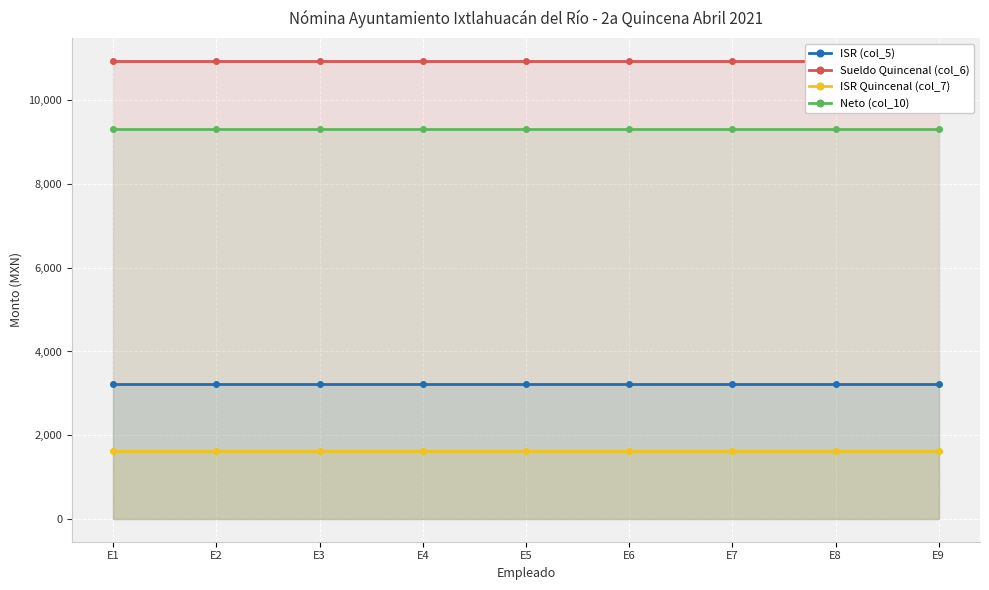

Which series has the largest total across all categories?

Sueldo Quincenal (col_6)